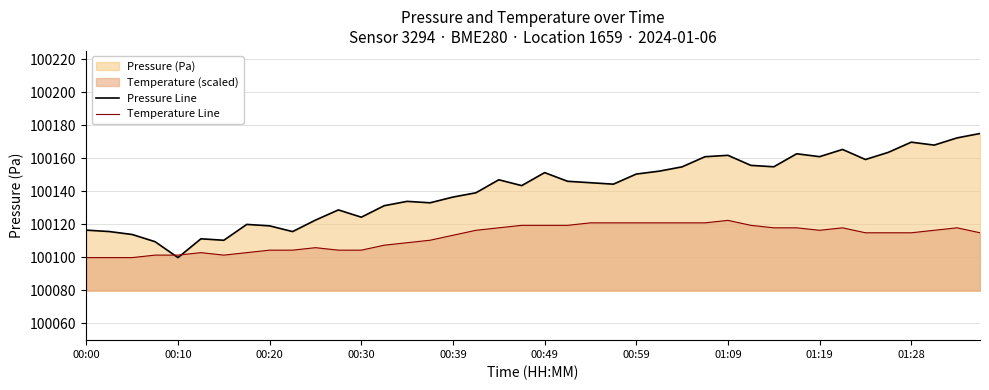

What is the difference between the temperature_line values at 00:10 and 01:09?

3.0